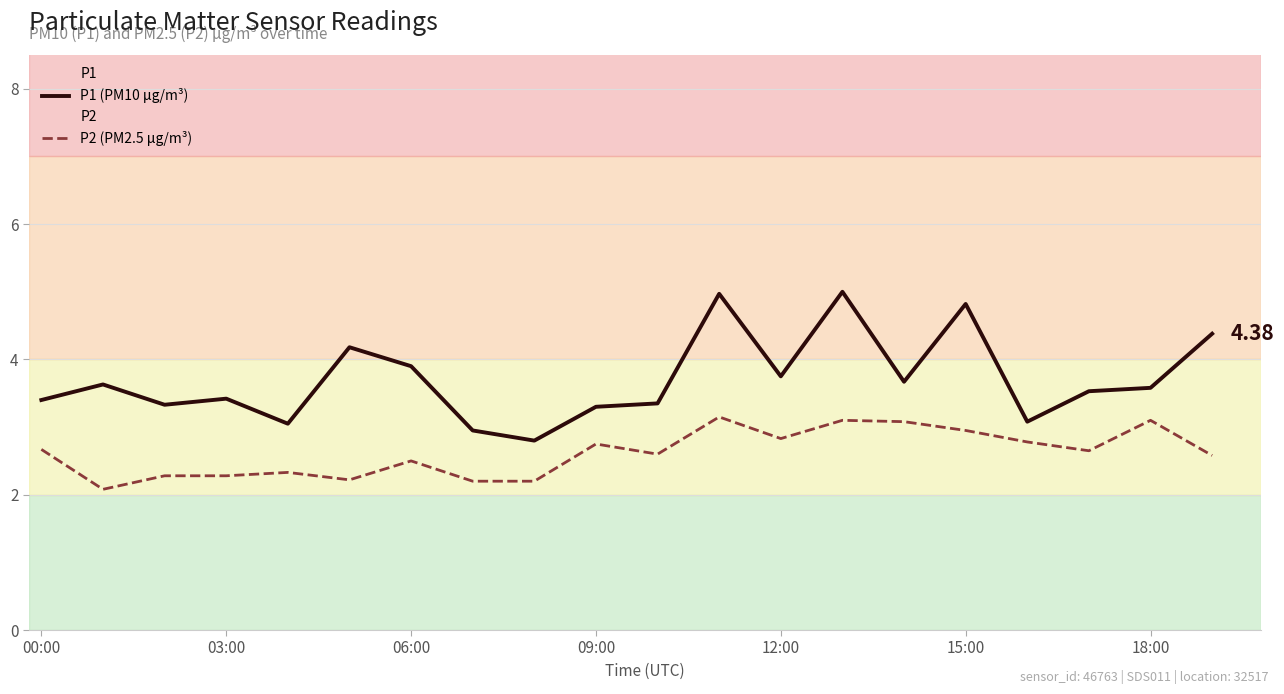

What is the average value of the P1 (PM10 μg/m³) series?

3.7